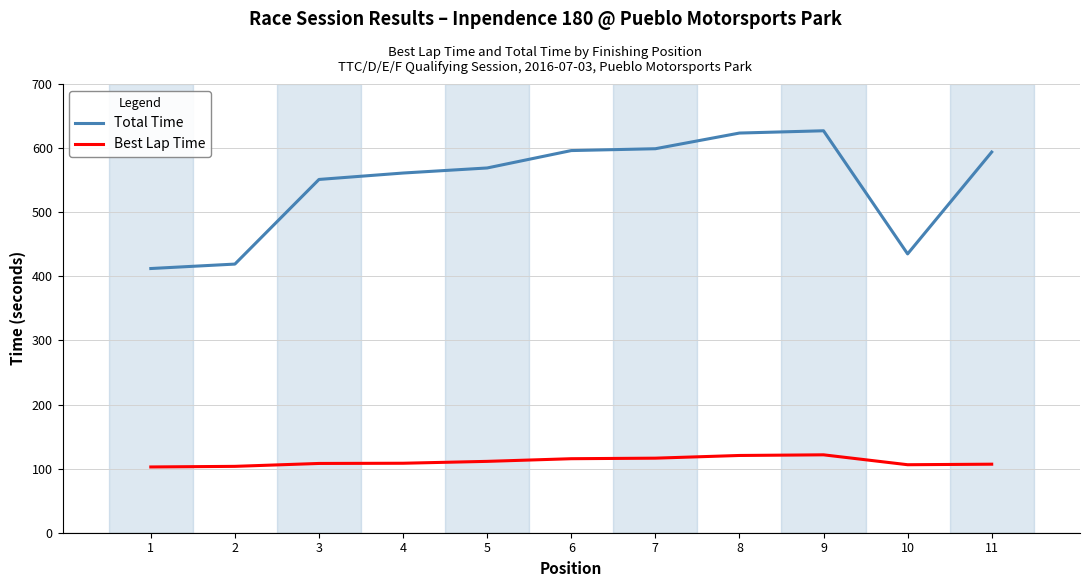

What is the average value of the Total Time series?

544.3